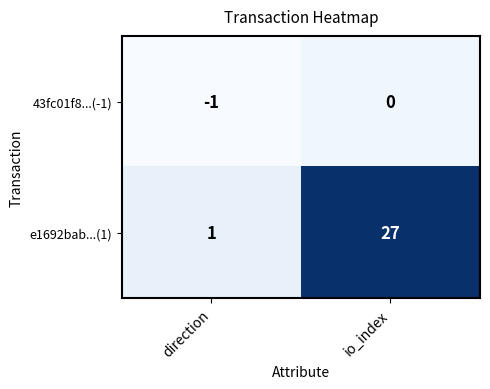

Rank the series by their maximum value, from lowest to highest.

43fc01f8...(-1), e1692bab...(1)